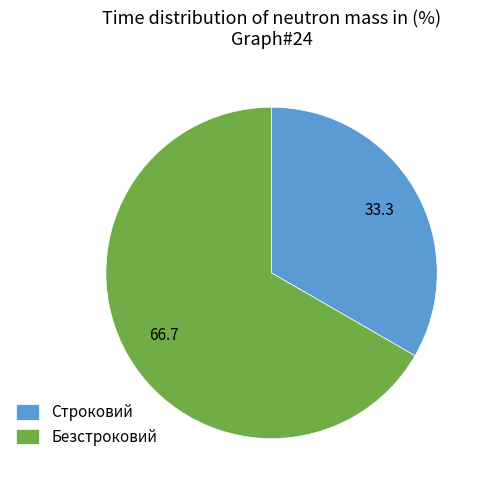

True or false: Строковий accounts for 27% of the total.

False